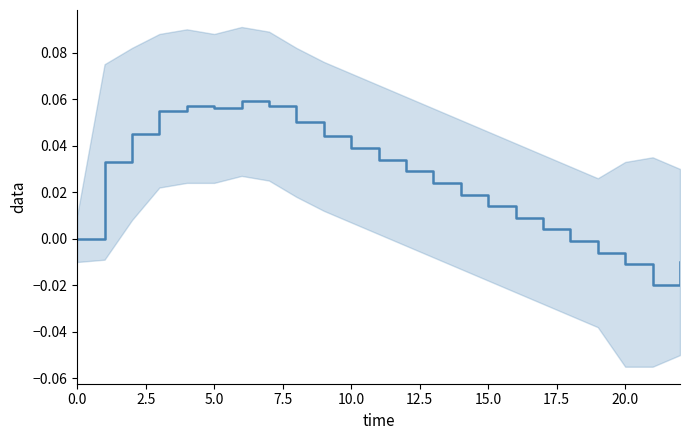

How many values exceed 0?

17